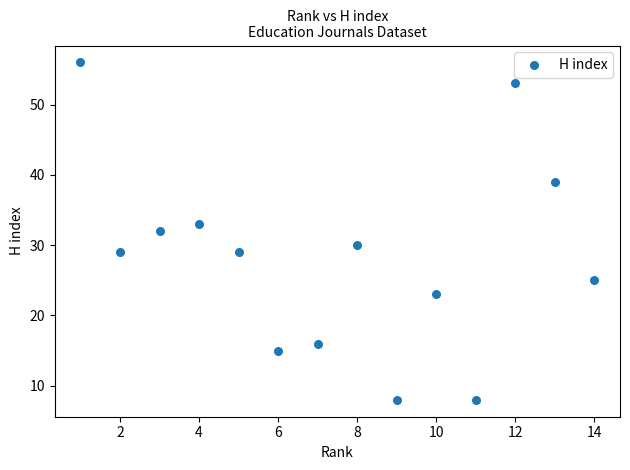

What is the range of Y values (max minus min)?

48